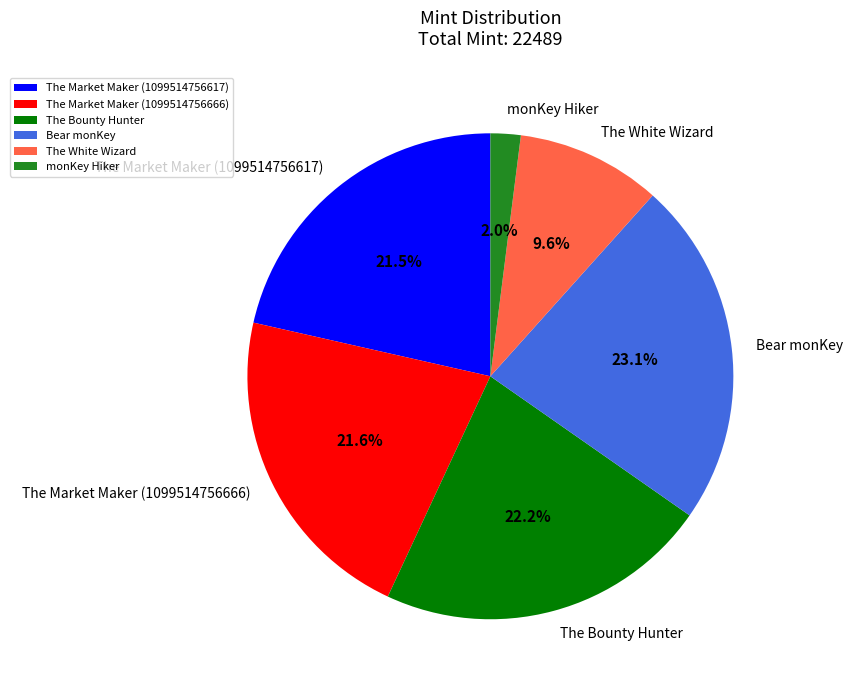

Between The Bounty Hunter and The Market Maker (1099514756666), which is larger?

The Bounty Hunter